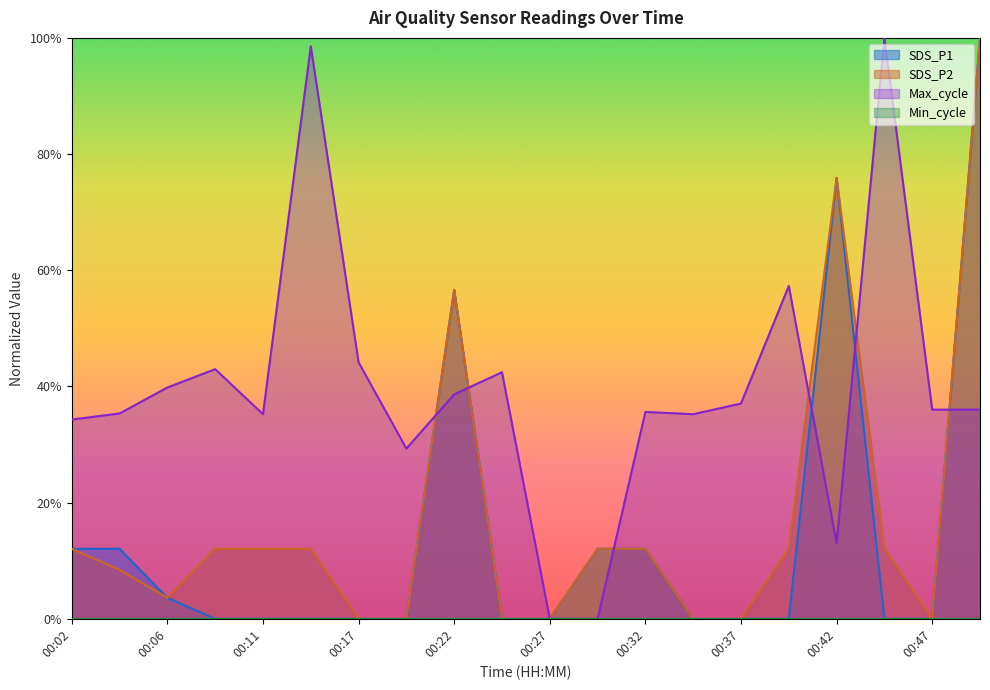

How many interior local peaks does the SDS_P1 series have?

2